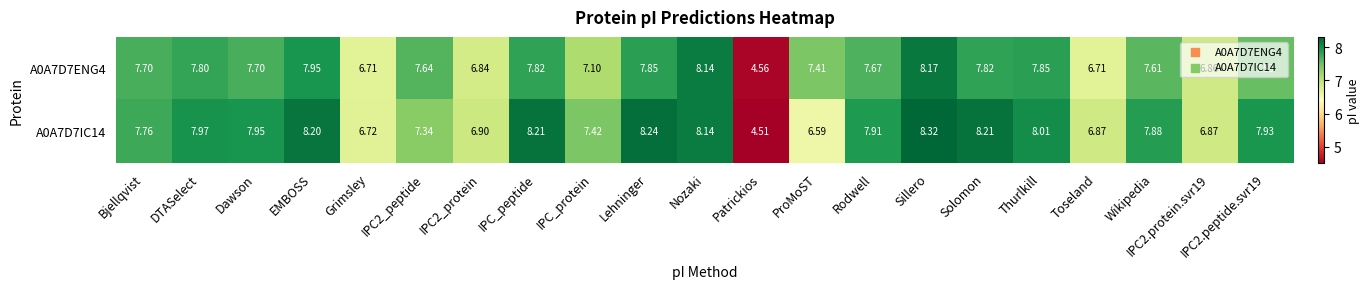

Which category has the lowest value across all series?

Patrickios